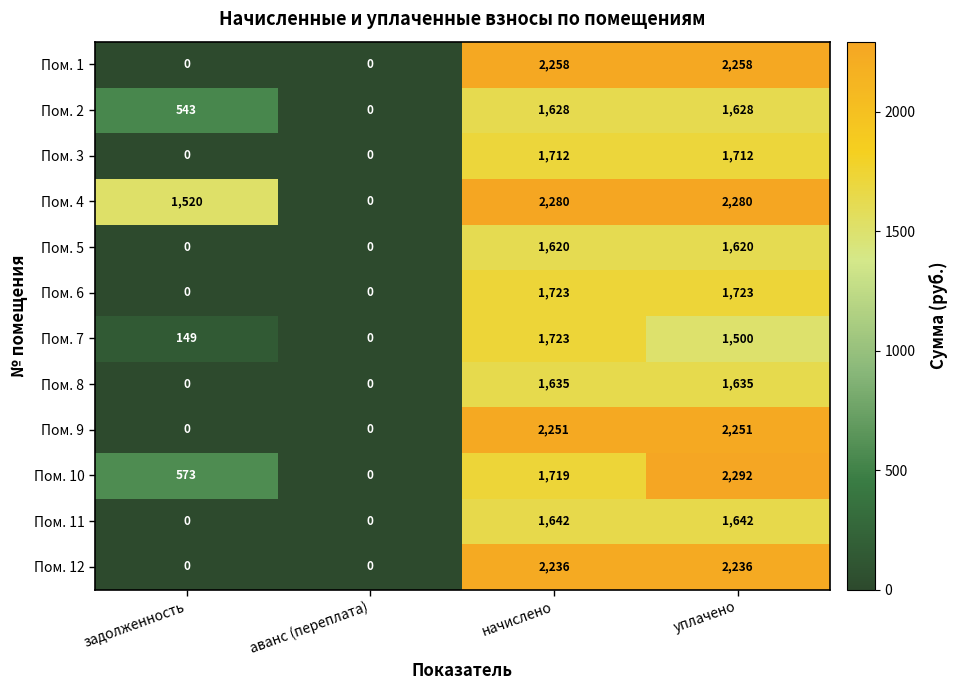

Count the Пом. 5 values in the range 0 to 1620.

4